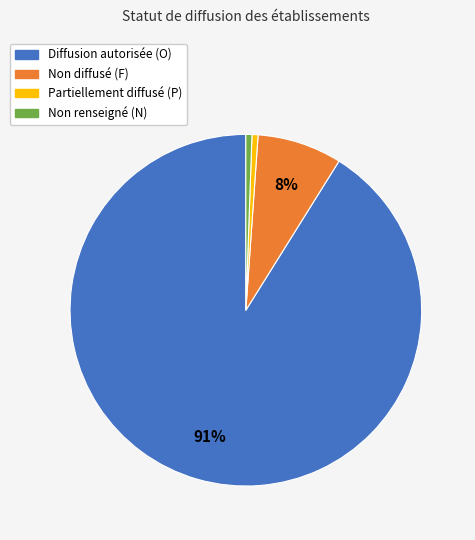

Count the number of slices in the pie.

4